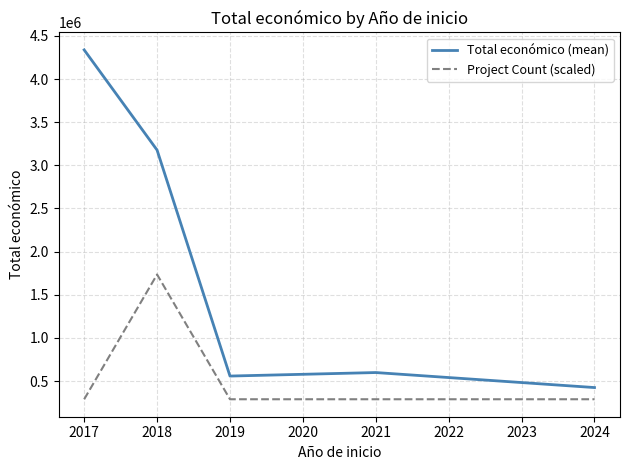

Rank the series at 2018 from lowest to highest value.

Project Count (scaled), Total económico (mean)